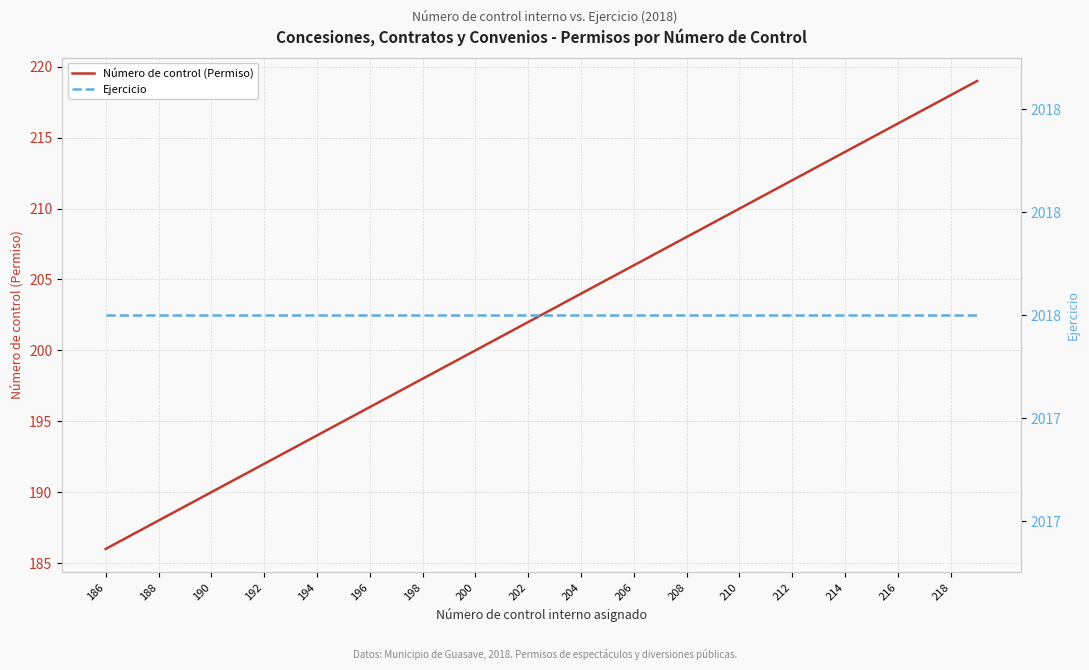

The Número de control (Permiso) series shows 186 at 186. True or false?

True